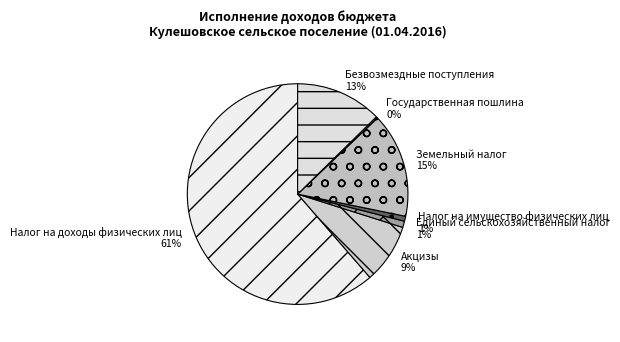

To the nearest percent, what percentage of the pie is Безвозмездные поступления?

13%